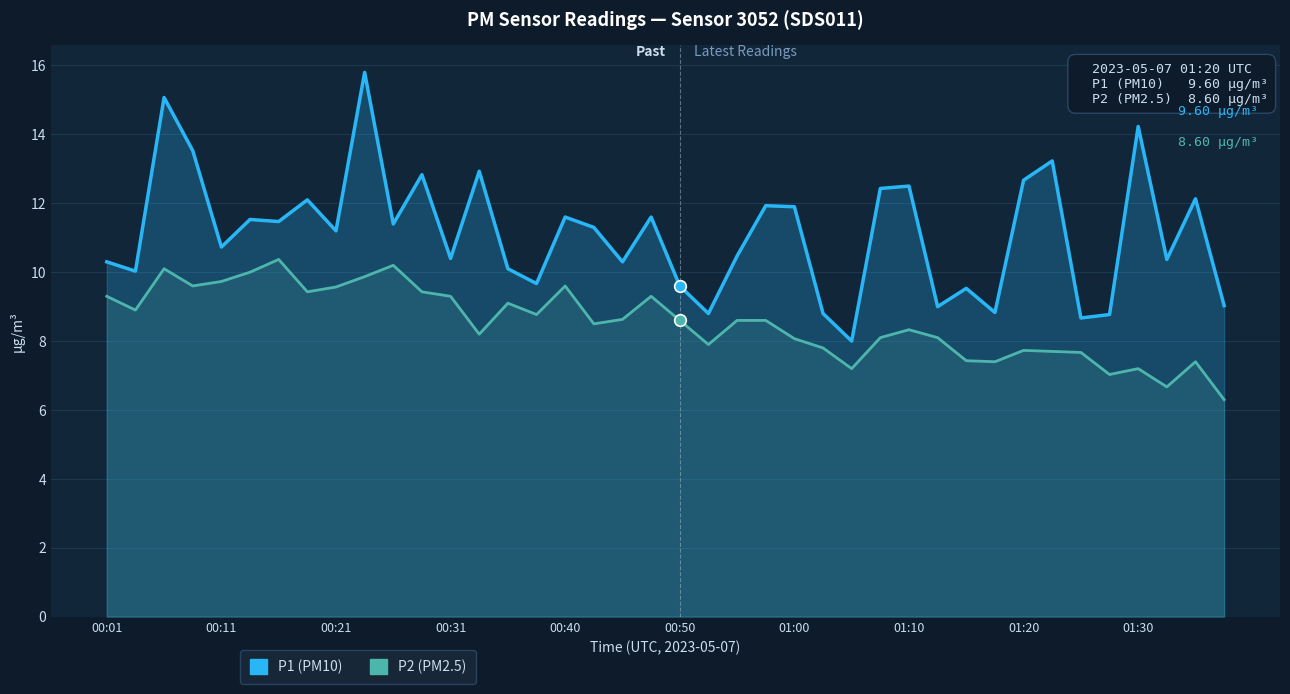

Which series contains the highest Y value?

P1